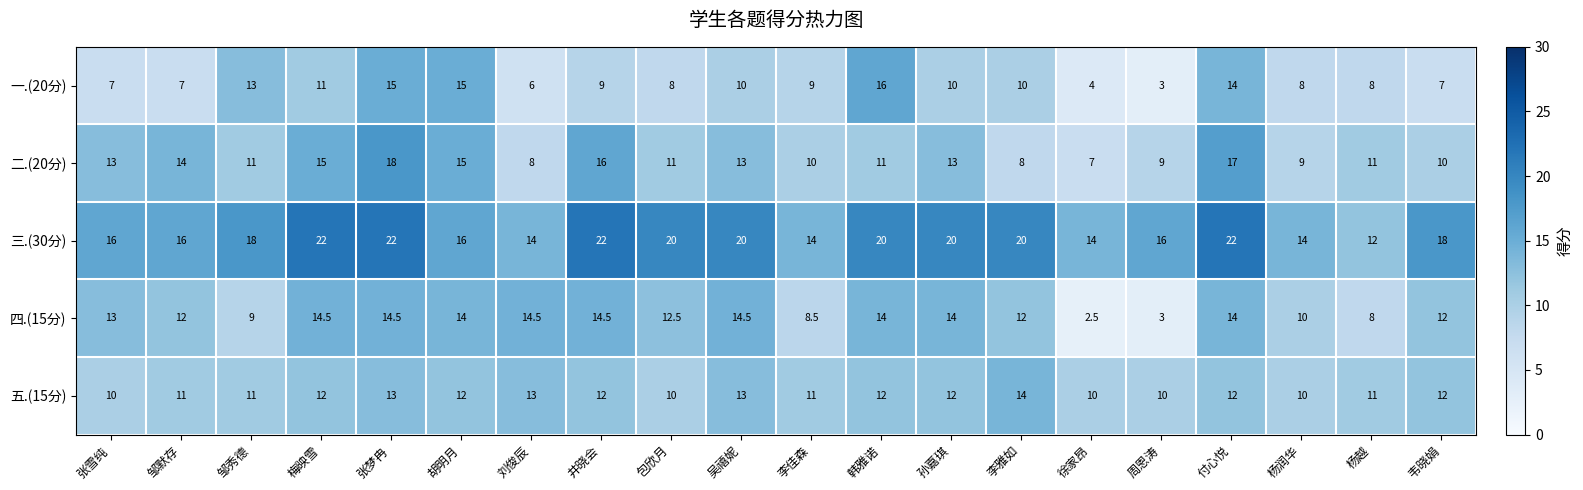

What is the average value of the 一.(20分) series?

9.5